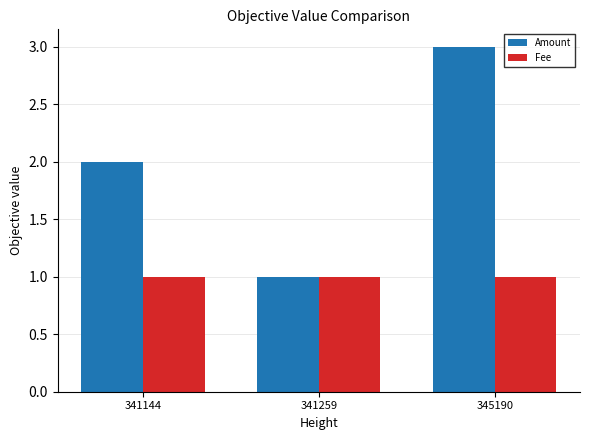

Reading left to right, what are all the values shown in this chart?

Amount: 2.0	1.0	3.0
Fee: 1.0	1.0	1.0